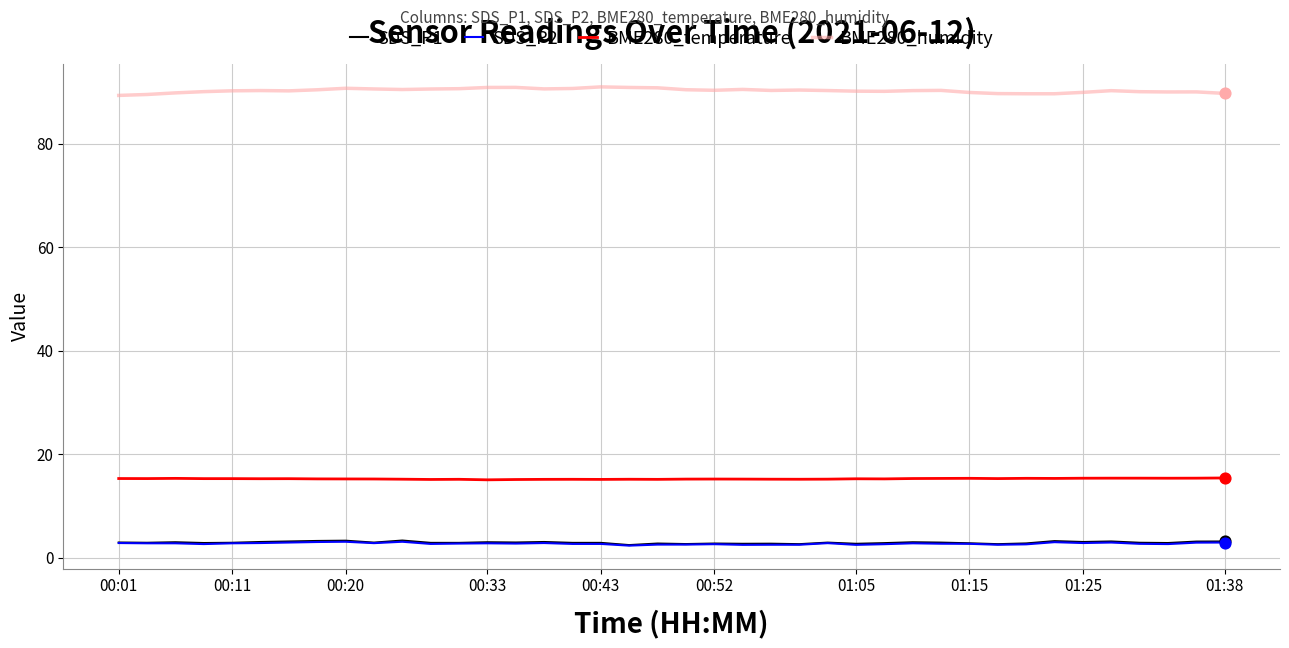

Which series has the largest total across all categories?

BME280_humidity